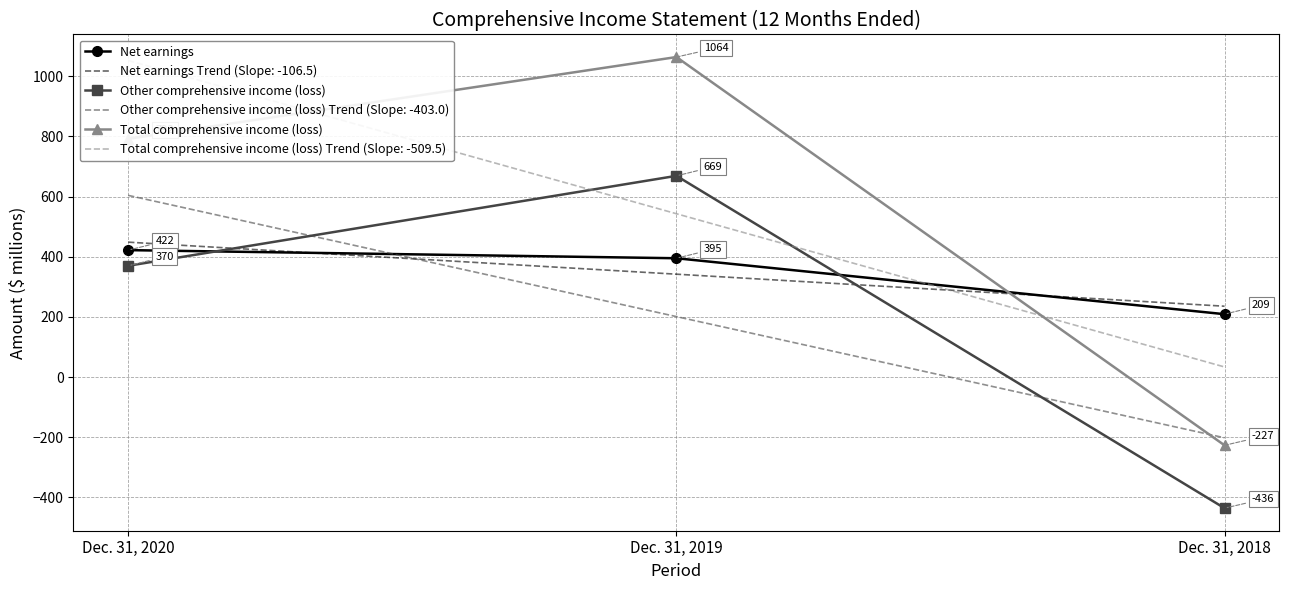

What is the difference between the maximum and minimum values in the Total comprehensive income (loss) series?

1291.0